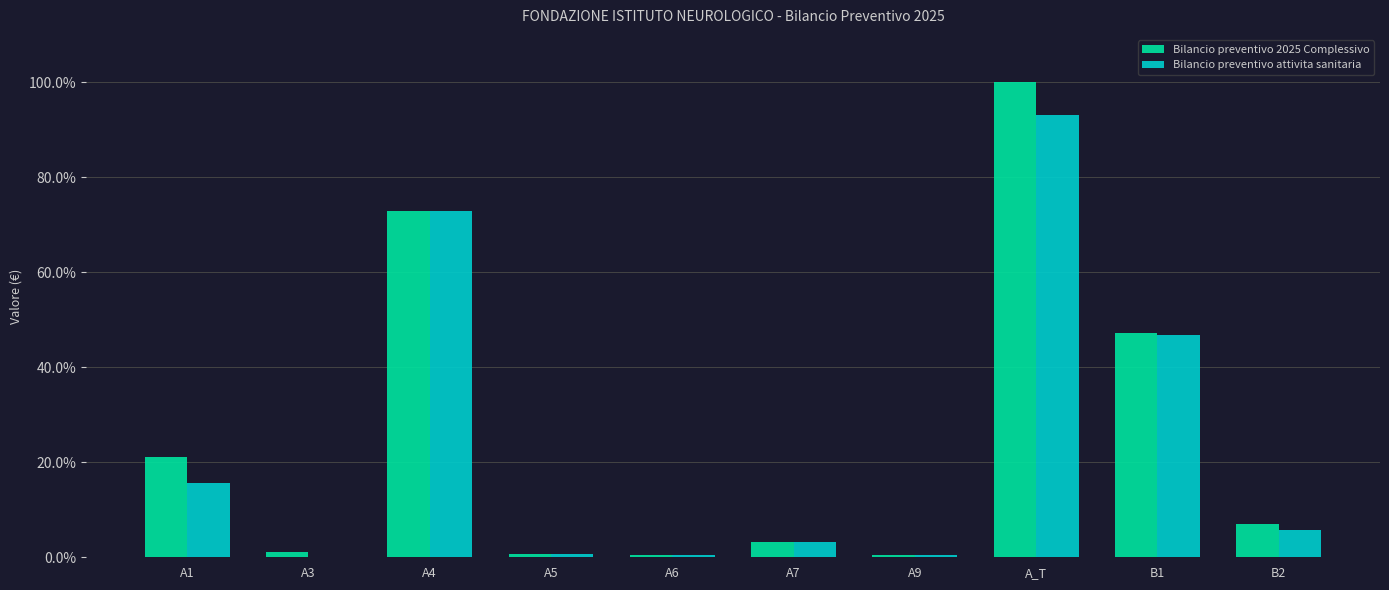

What is the difference between the Bilancio preventivo 2025 Complessivo values at B1 and A4?

25.6